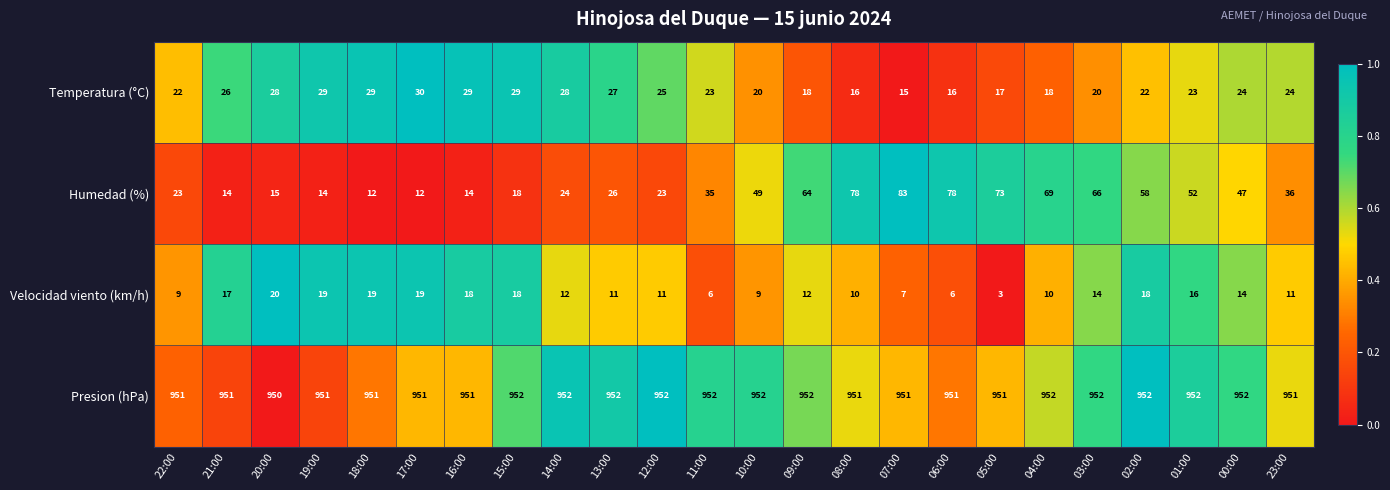

At 03:00, list the series in order from largest to smallest.

Presion (hPa), Humedad (%), Temperatura (°C), Velocidad viento (km/h)